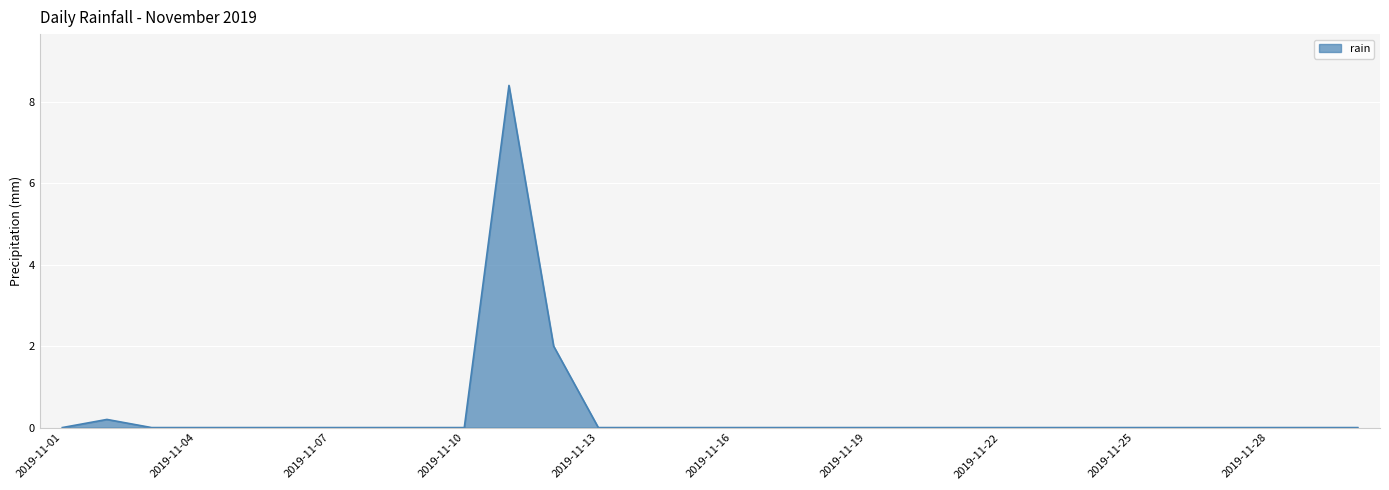

What is the difference between the maximum and minimum values?

8.4